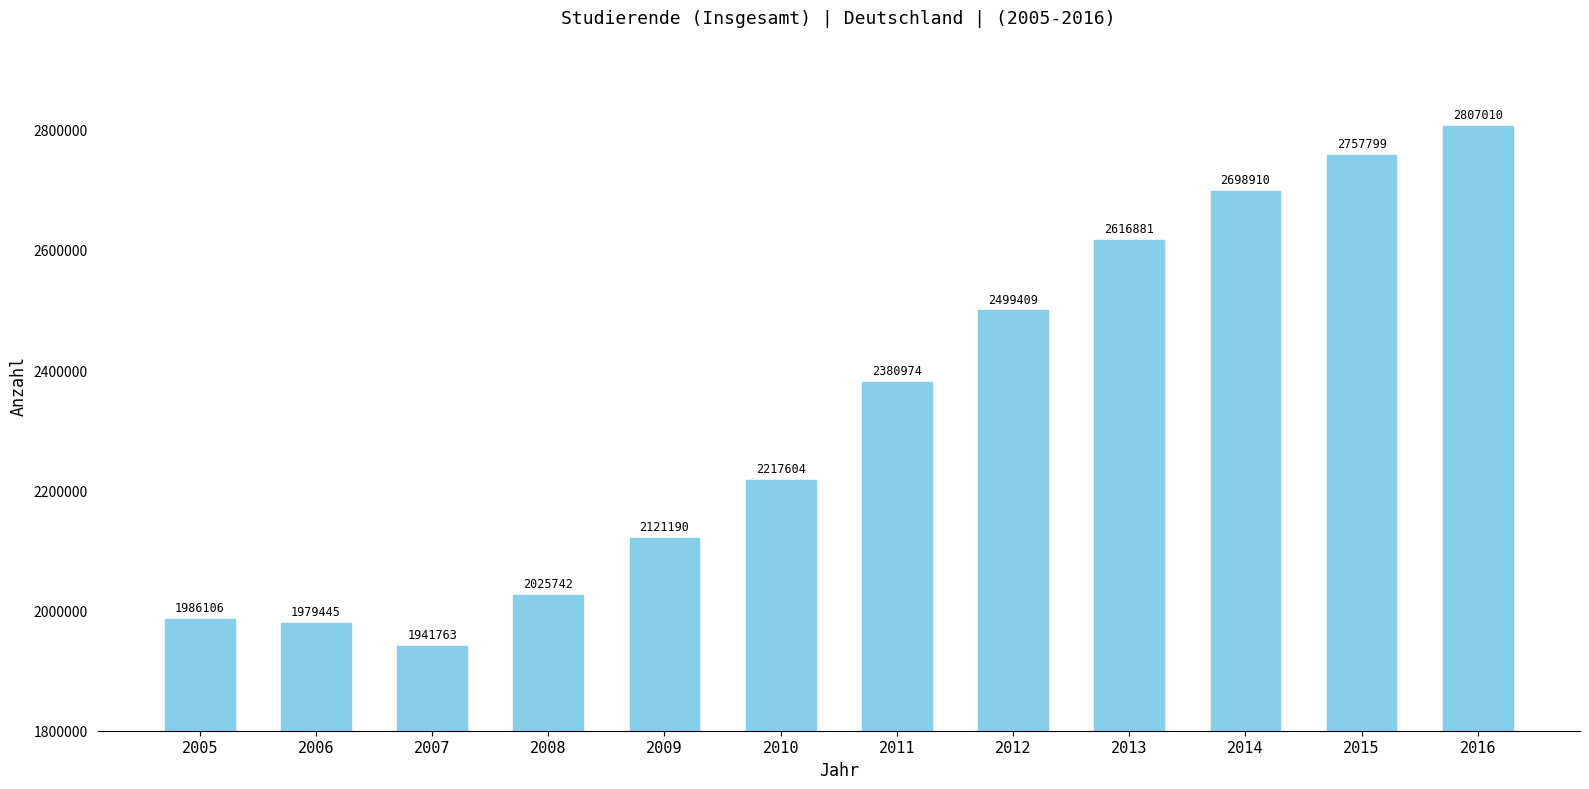

Which category has the lowest value across all series?

2007